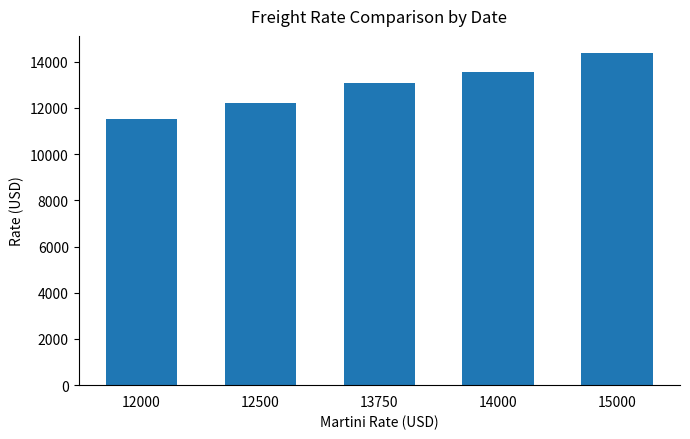

List the labels in order of value, largest first.

15000, 14000, 13750, 12500, 12000